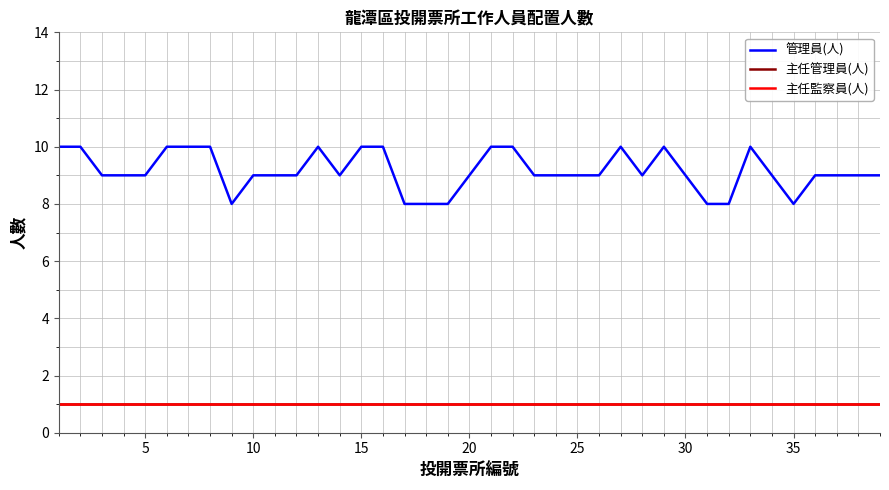

Does the chart display data point markers on the line(s)?

No